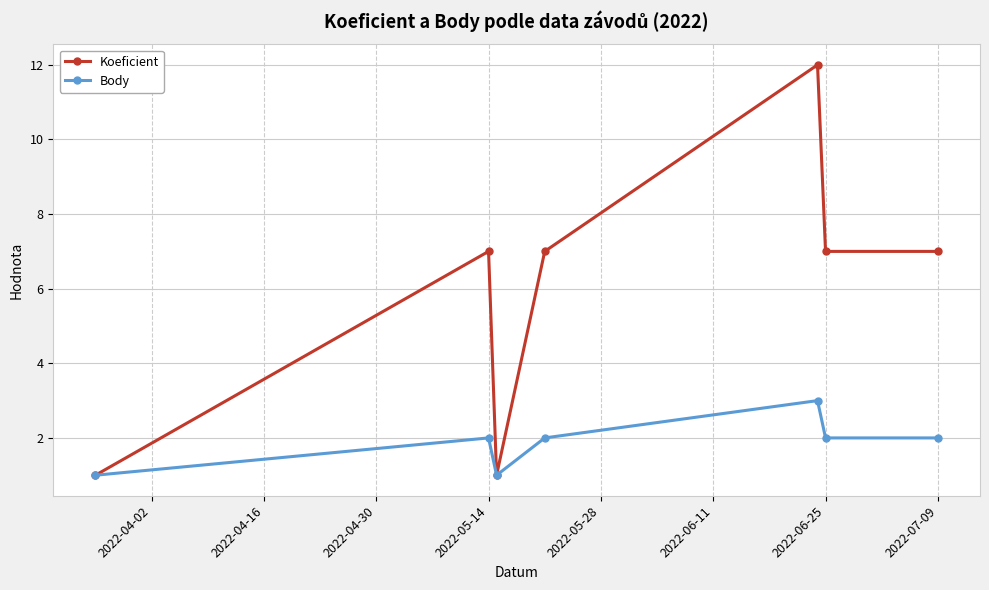

What is the difference between the maximum and minimum values in the Koeficient series?

11